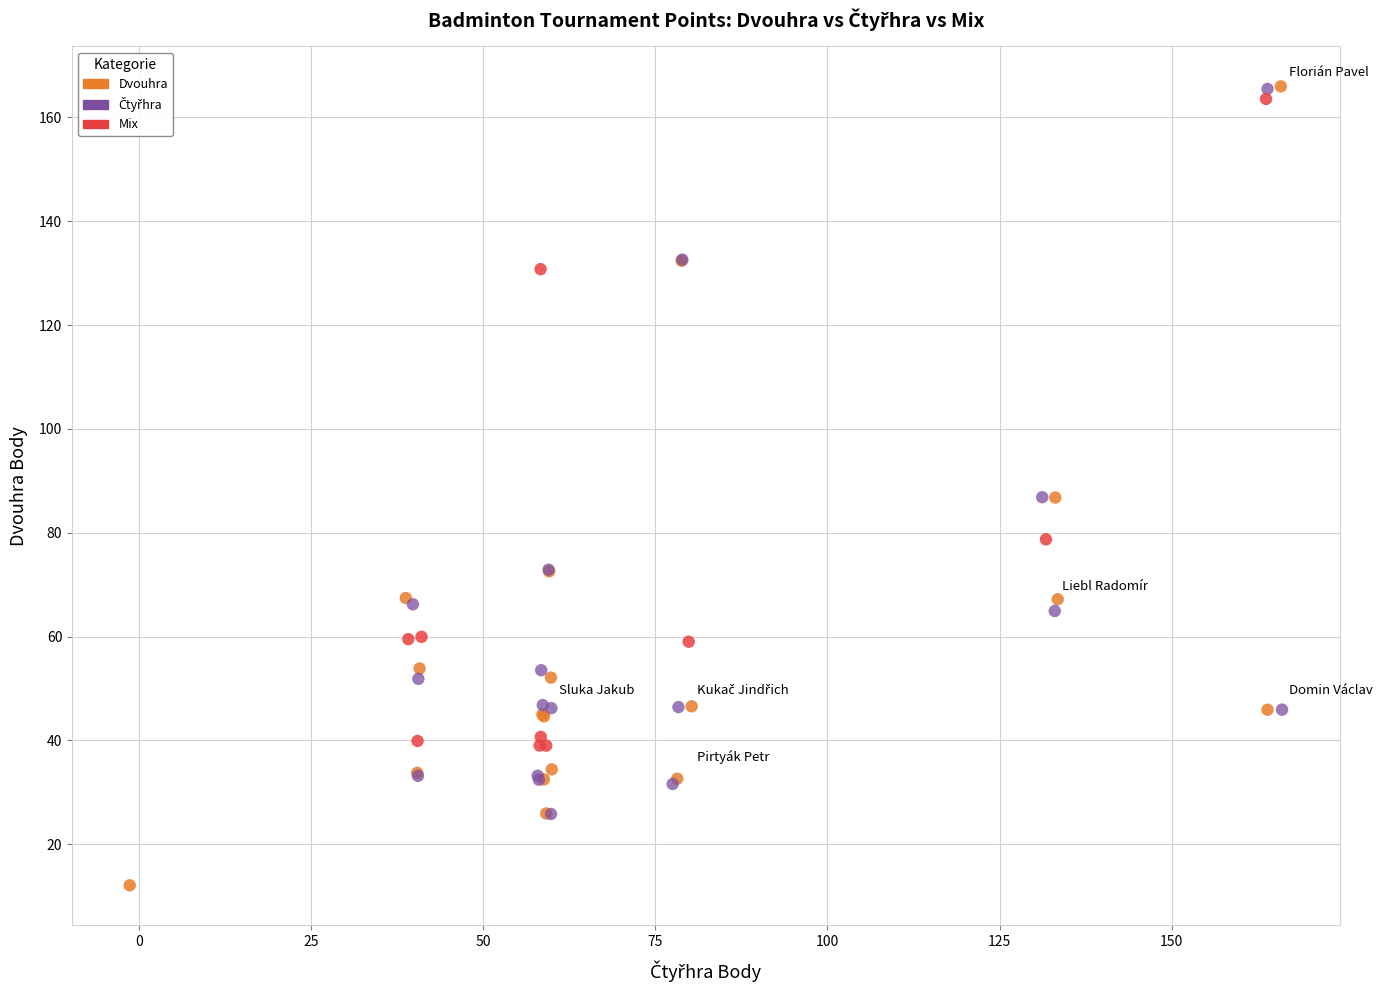

Which series has the widest spread of Y values?

Dvouhra